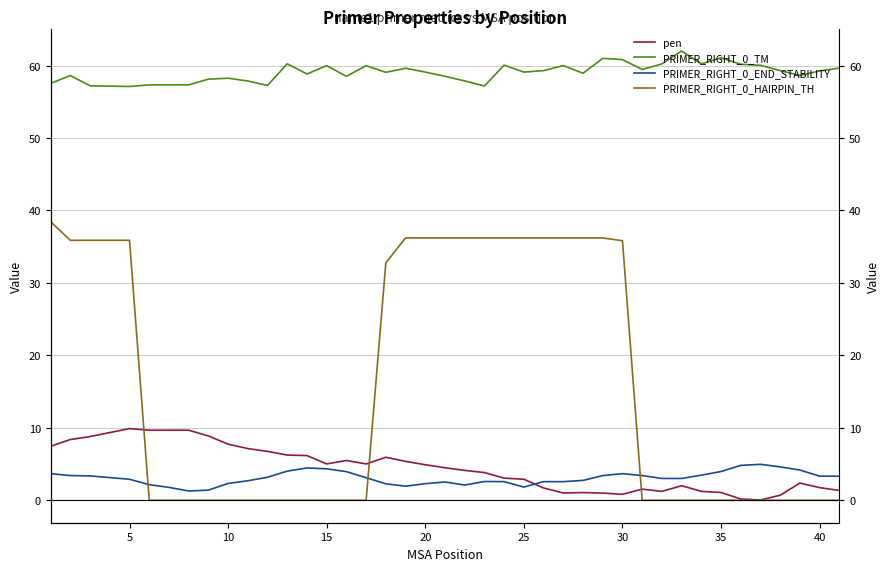

The pen series shows 9.1 at 14. True or false?

False